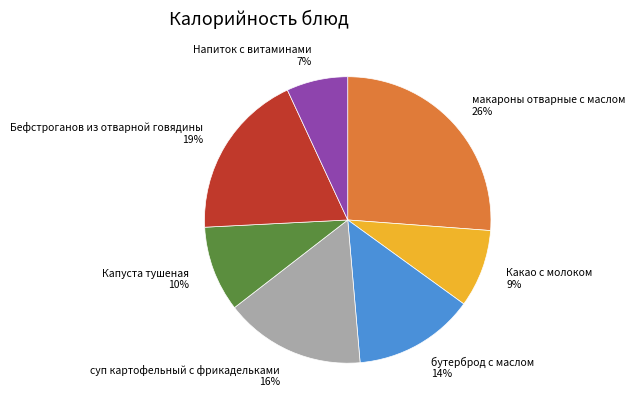

The Капуста тушеная slice represents 10% of the pie. True or false?

True